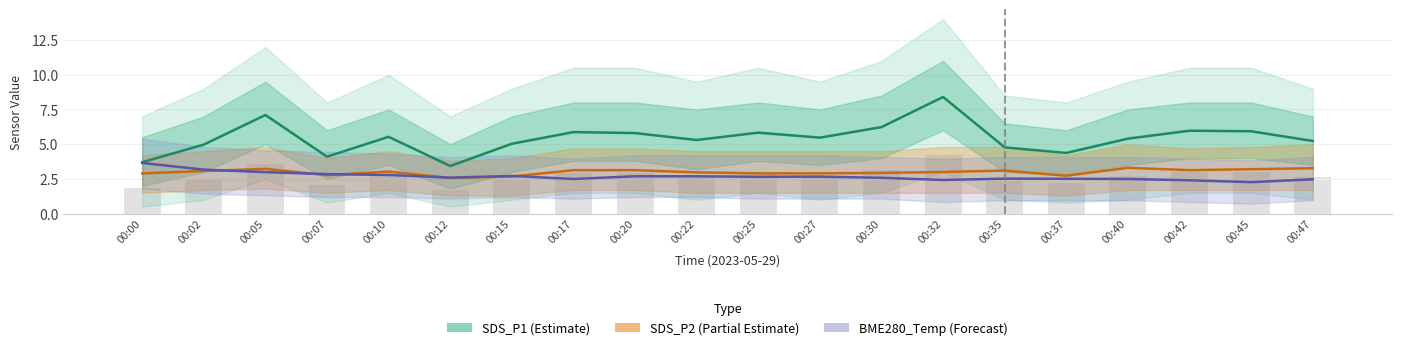

Reading left to right, extract all data points from this chart.

SDS_P1 (Estimate): 00:00=3.7	00:02=5.0	00:05=7.1	00:07=4.1	00:10=5.5	00:12=3.4	00:15=5.0	00:17=5.9	00:20=5.8	00:22=5.3	00:25=5.8	00:27=5.5	00:30=6.2	00:32=8.4	00:35=4.8	00:37=4.4	00:40=5.4	00:42=6.0	00:45=5.9	00:47=5.2
SDS_P2 (Partial Estimate): 00:00=2.9	00:02=3.1	00:05=3.2	00:07=2.8	00:10=3.0	00:12=2.6	00:15=2.7	00:17=3.1	00:20=3.1	00:22=3.0	00:25=2.9	00:27=2.9	00:30=2.9	00:32=3.0	00:35=3.1	00:37=2.7	00:40=3.3	00:42=3.1	00:45=3.2	00:47=3.3
BME280_Temp (Forecast): 00:00=3.6	00:02=3.2	00:05=3.0	00:07=2.8	00:10=2.8	00:12=2.6	00:15=2.7	00:17=2.5	00:20=2.7	00:22=2.7	00:25=2.7	00:27=2.7	00:30=2.6	00:32=2.4	00:35=2.5	00:37=2.5	00:40=2.5	00:42=2.4	00:45=2.3	00:47=2.5